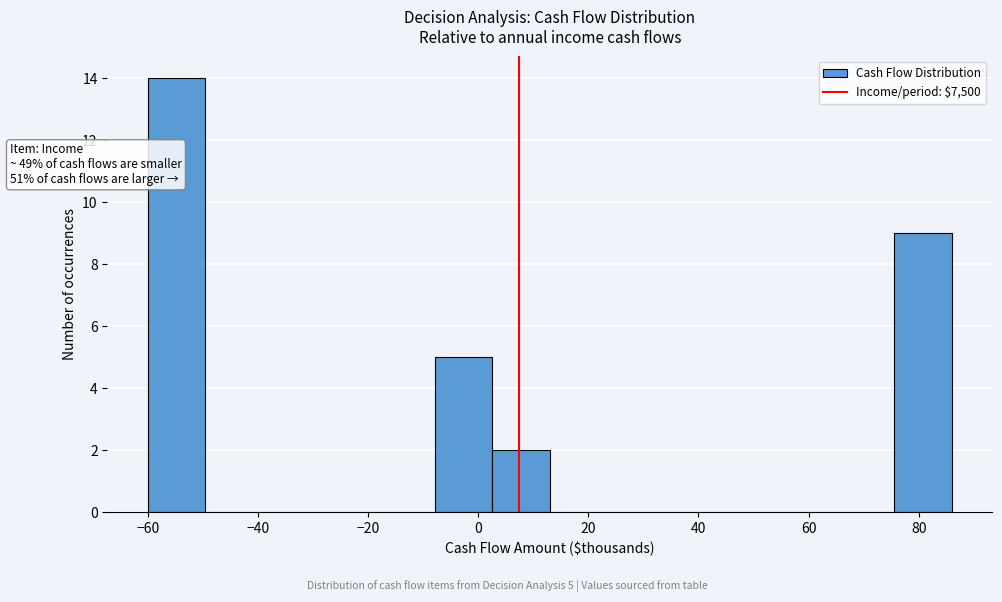

Which range on the x-axis has the tallest bar?

-60 to -50